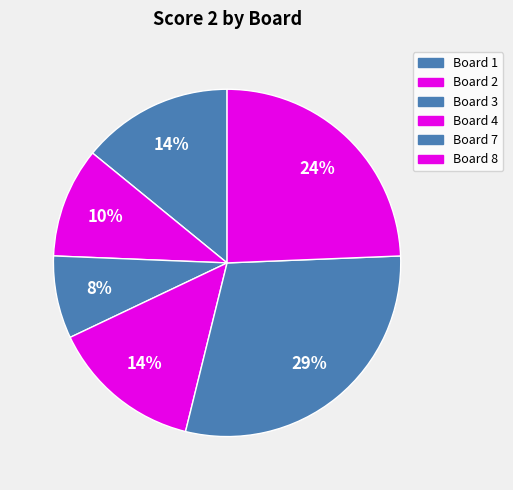

How many slices are in this pie chart?

6